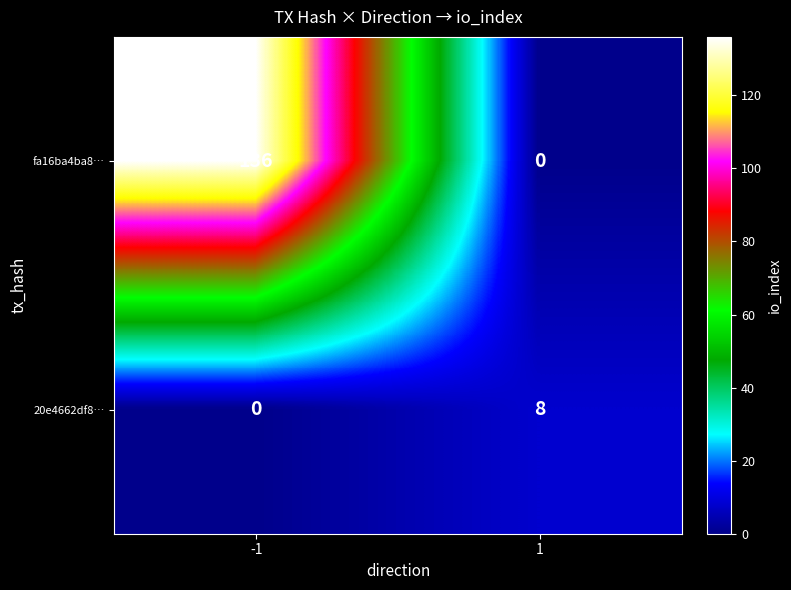

Is it true that 20e4662df8… equals 12 at 1?

False